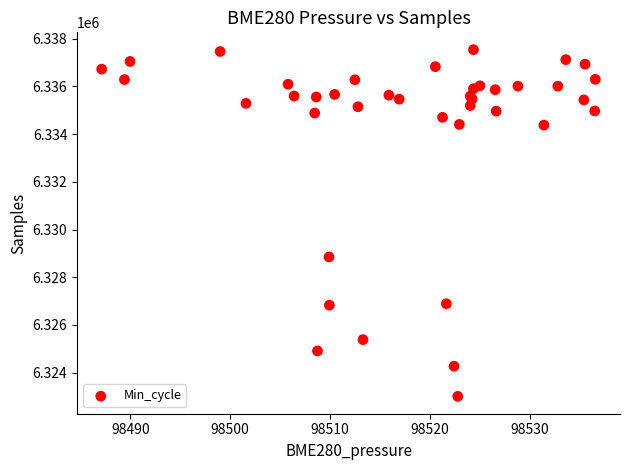

What Y value in the scatter plot is closest to 6330274?

6328852